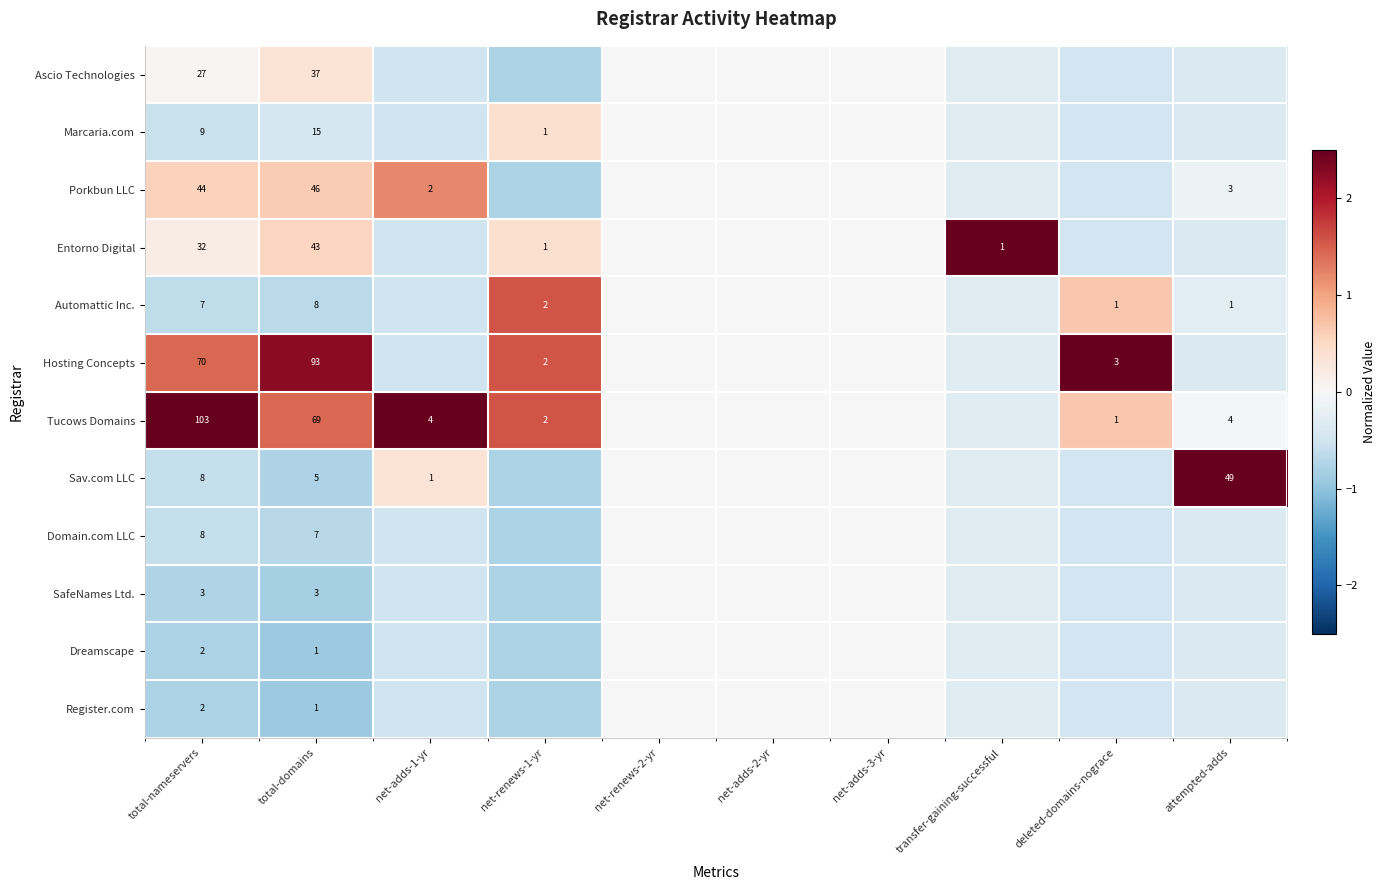

True or false: Register.com has a value of -0.4 at total-domains.

False